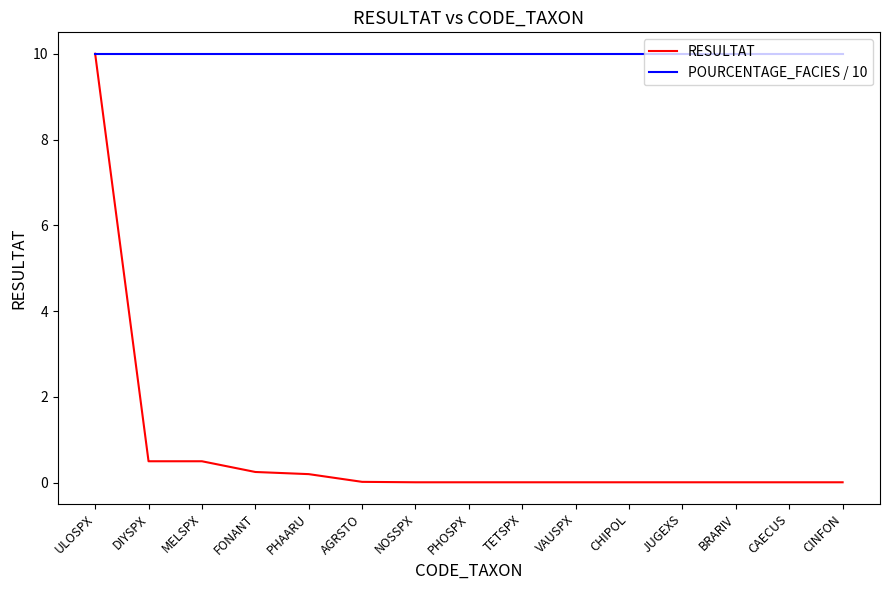

Which series has the largest range (max minus min)?

RESULTAT